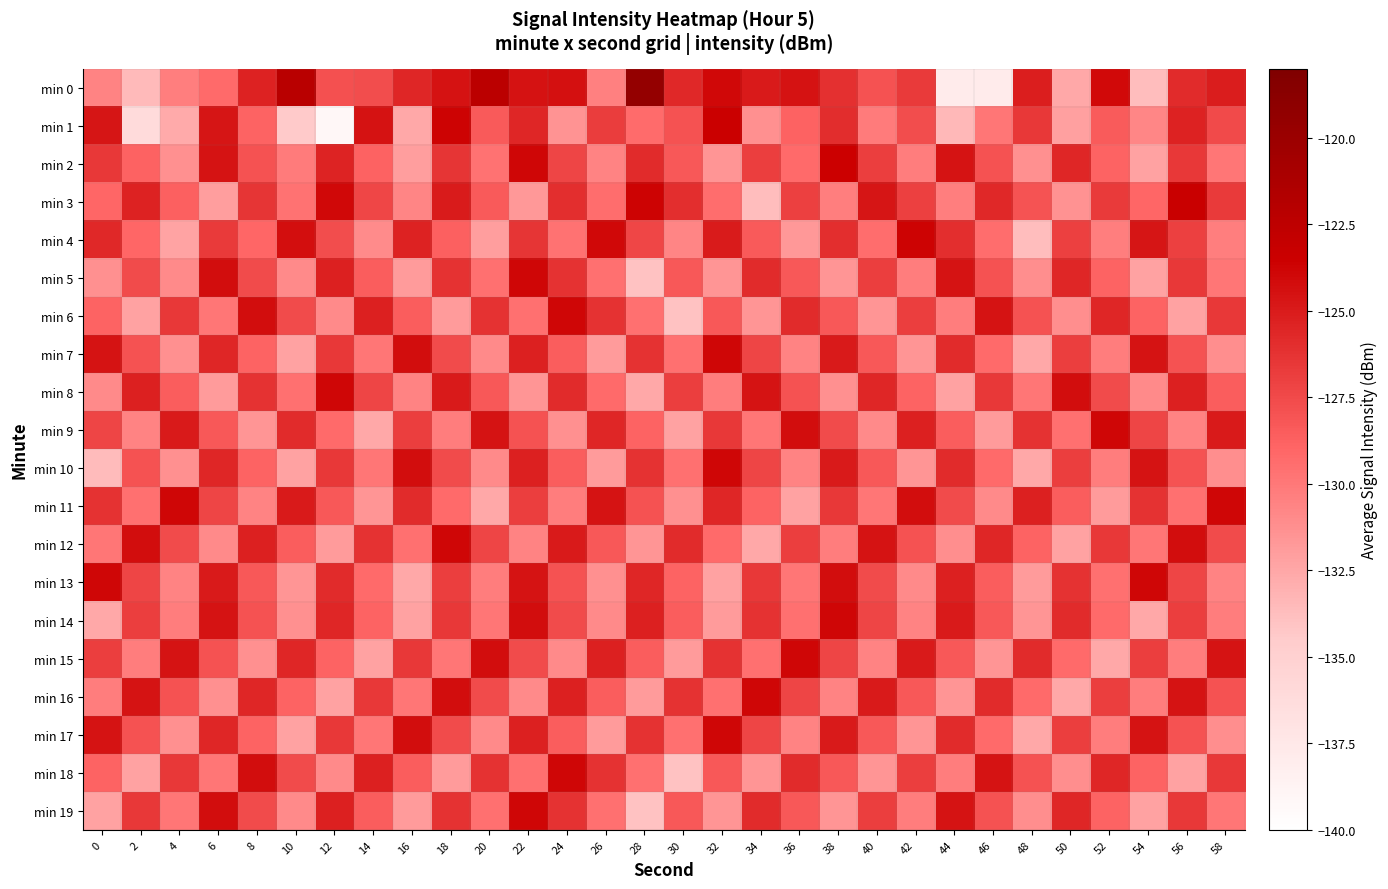

How many data points does each series have?

30